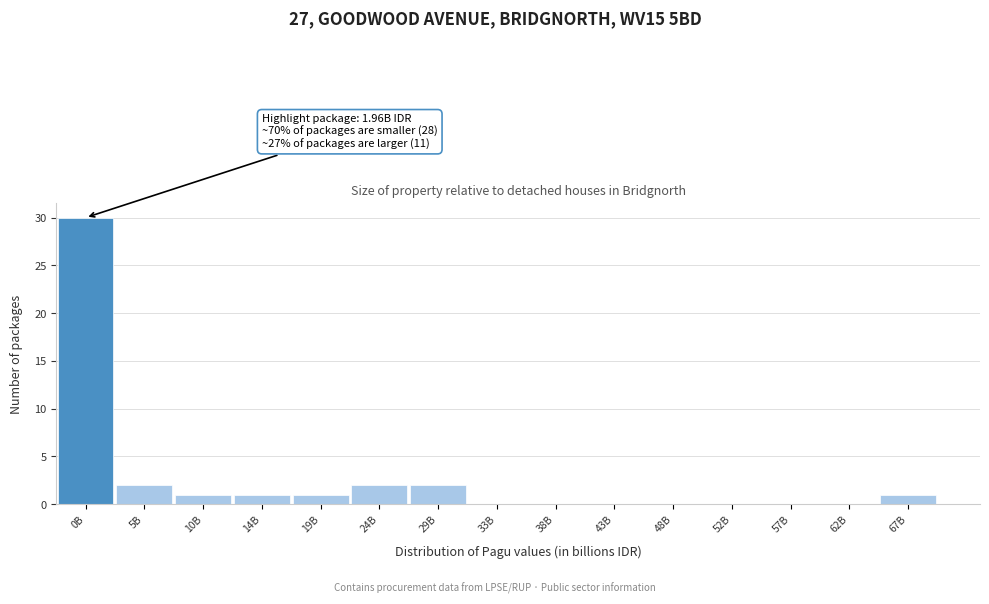

Reading left to right, transcribe all the data shown in this chart.

0B=30	5B=2	10B=1	14B=1	19B=1	24B=2	29B=2	33B=0	38B=0	43B=0	48B=0	52B=0	57B=0	62B=0	67B=1